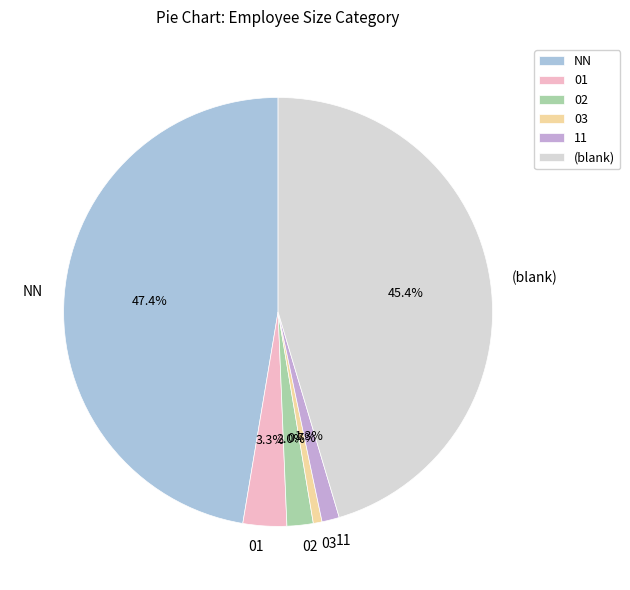

How many slices are in this pie chart?

6